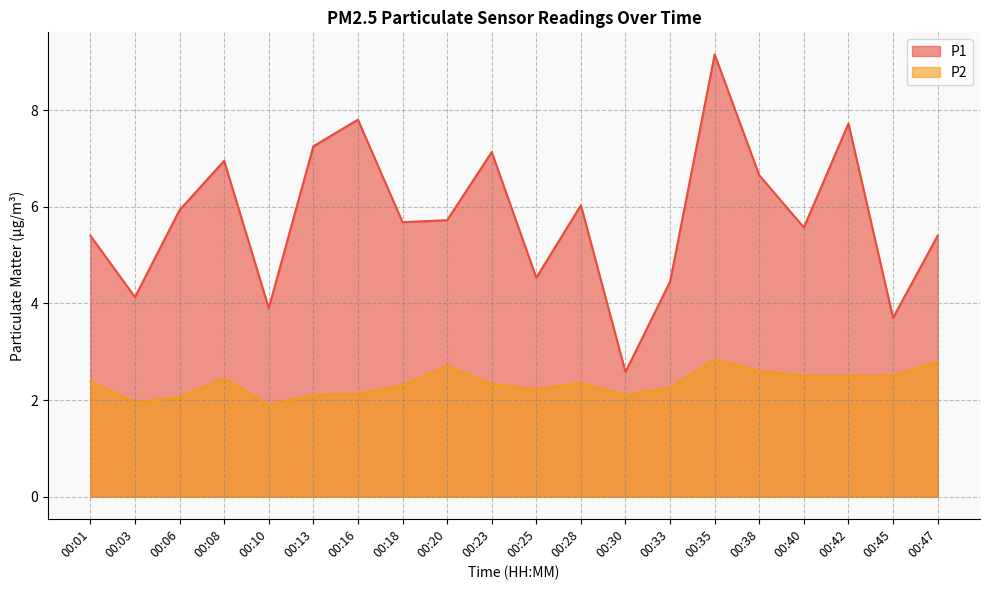

True or false: P1 and P2 intersect in this chart.

False